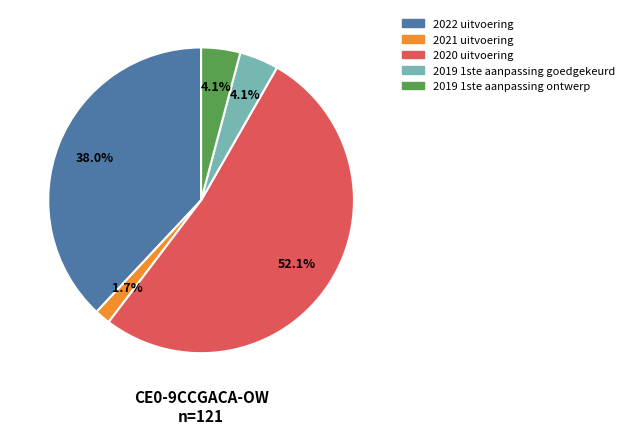

Combined, do 2020 uitvoering and 2019 1ste aanpassing ontwerp account for over 50%?

Yes